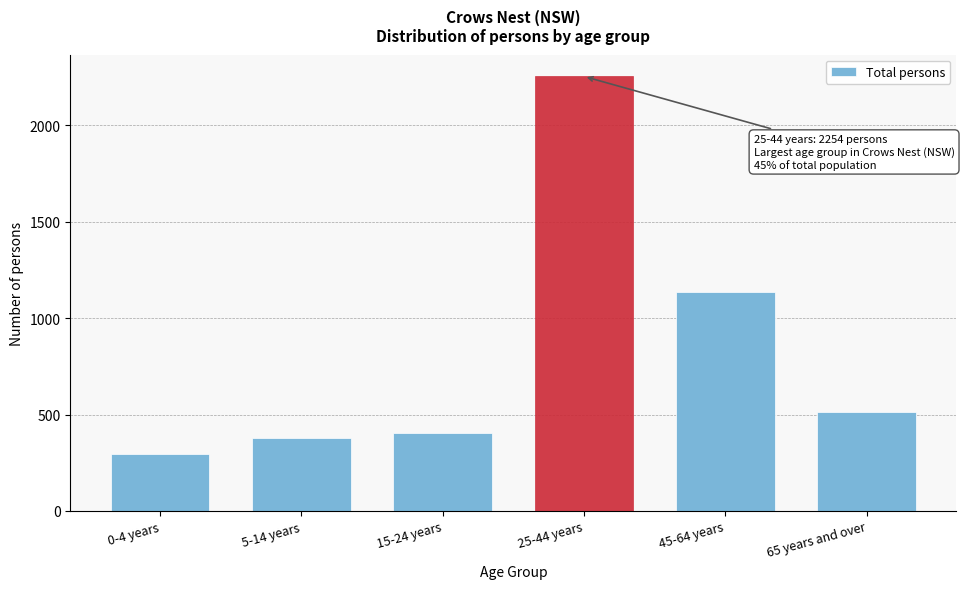

Reading left to right, transcribe all the data shown in this chart.

297	380	402	2254	1137	511